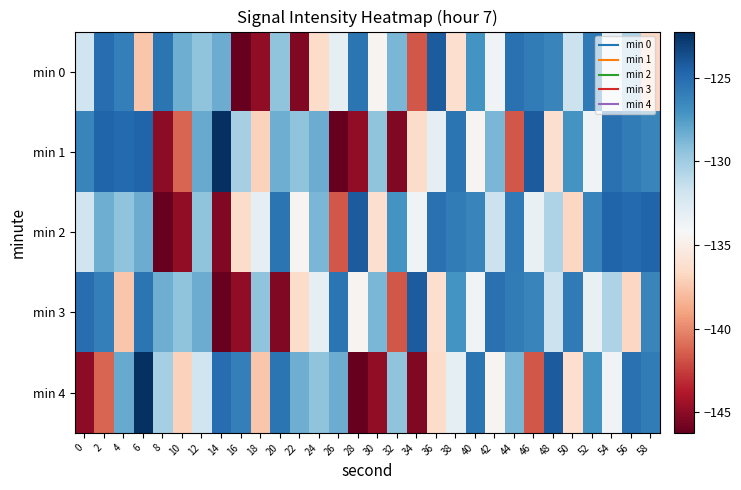

What is the total value across all series at 22?

-674.1